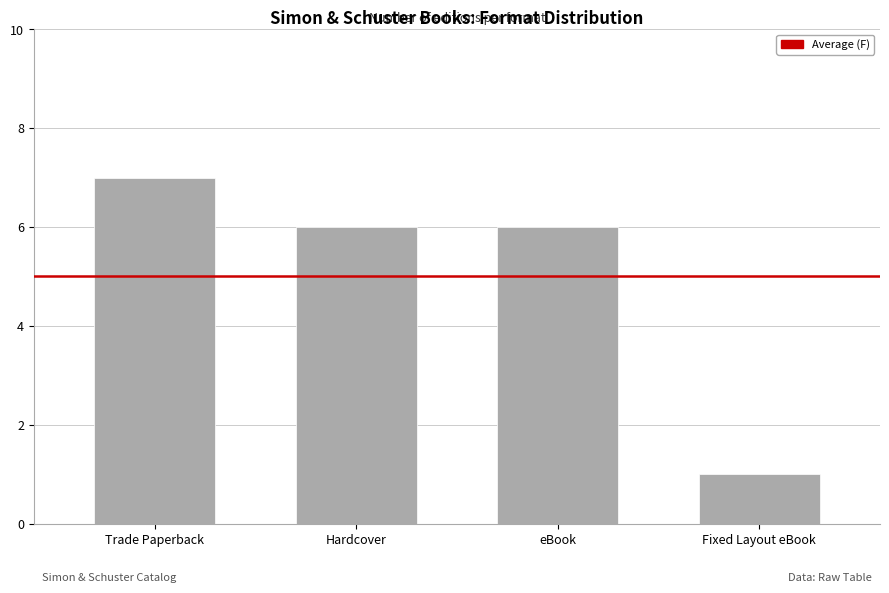

Reading right to left, what are all the values shown in this chart?

1	6	6	7